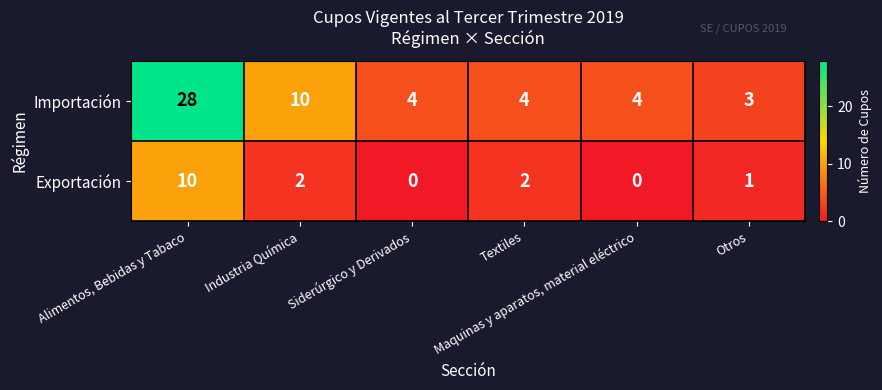

Rank the series by their average value, from highest to lowest.

Importación, Exportación